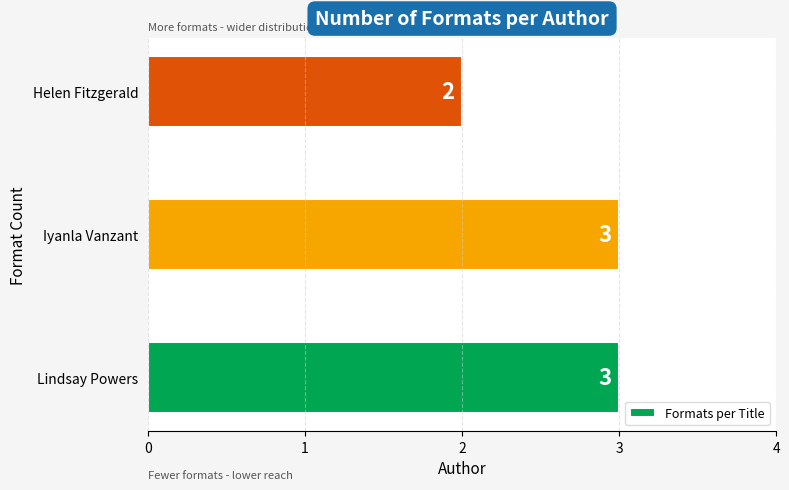

Does the chart contain stacked bars?

No